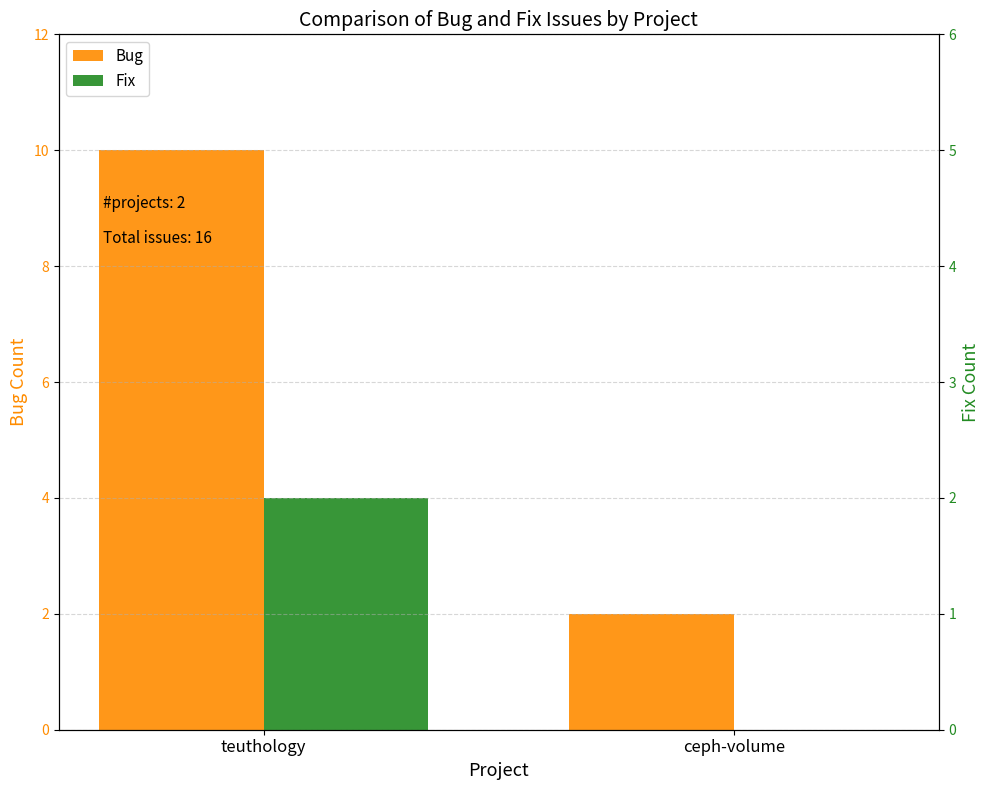

What is the maximum value for Bug?

10